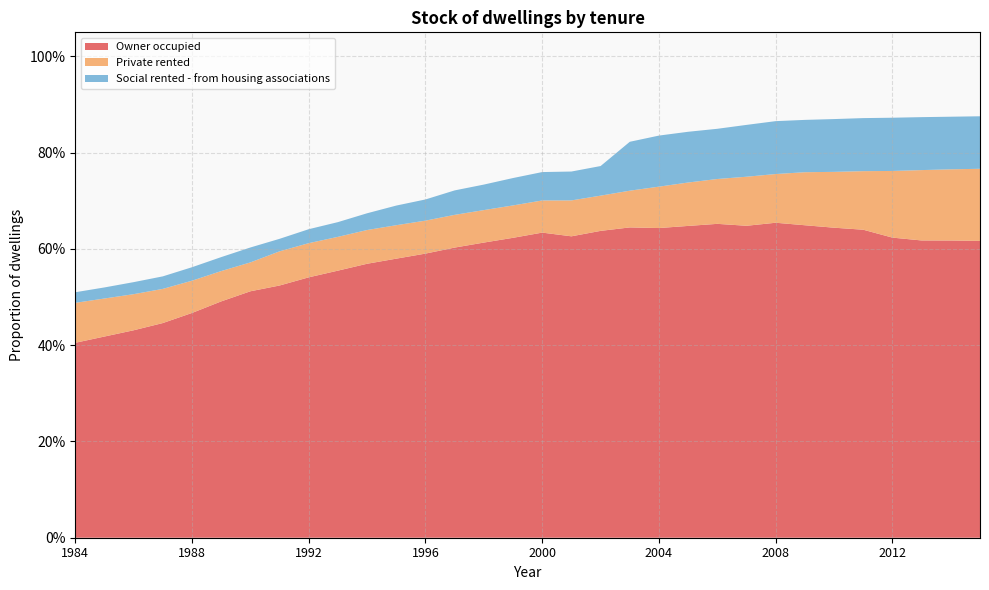

Reading left to right, list all the values displayed in this chart.

Owner occupied: 1984=0.4	1985=0.4	1986=0.4	1987=0.4	1988=0.5	1989=0.5	1990=0.5	1991=0.5	1992=0.5	1993=0.6	1994=0.6	1995=0.6	1996=0.6	1997=0.6	1998=0.6	1999=0.6	2000=0.6	2001=0.6	2002=0.6	2003=0.6	2004=0.6	2005=0.6	2006=0.7	2007=0.6	2008=0.7	2009=0.6	2010=0.6	2011=0.6	2012=0.6	2013=0.6	2014=0.6	2015=0.6
Private rented: 1984=0.1	1985=0.1	1986=0.1	1987=0.1	1988=0.1	1989=0.1	1990=0.1	1991=0.1	1992=0.1	1993=0.1	1994=0.1	1995=0.1	1996=0.1	1997=0.1	1998=0.1	1999=0.1	2000=0.1	2001=0.1	2002=0.1	2003=0.1	2004=0.1	2005=0.1	2006=0.1	2007=0.1	2008=0.1	2009=0.1	2010=0.1	2011=0.1	2012=0.1	2013=0.1	2014=0.1	2015=0.1
Social rented - from housing associations: 1984=0.0	1985=0.0	1986=0.0	1987=0.0	1988=0.0	1989=0.0	1990=0.0	1991=0.0	1992=0.0	1993=0.0	1994=0.0	1995=0.0	1996=0.0	1997=0.1	1998=0.1	1999=0.1	2000=0.1	2001=0.1	2002=0.1	2003=0.1	2004=0.1	2005=0.1	2006=0.1	2007=0.1	2008=0.1	2009=0.1	2010=0.1	2011=0.1	2012=0.1	2013=0.1	2014=0.1	2015=0.1